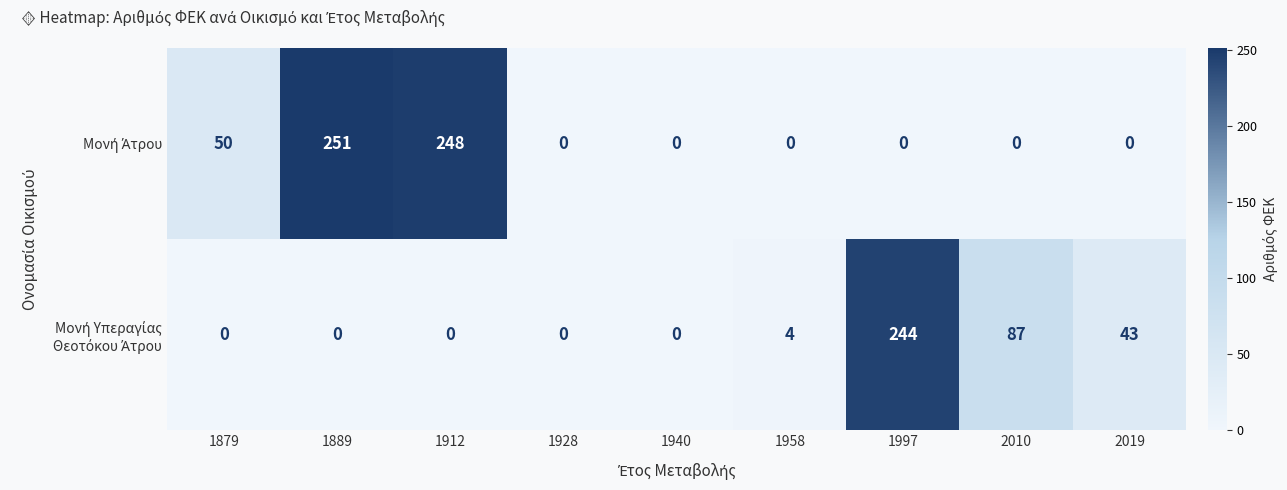

At how many categories does at least one series exceed 65?

4